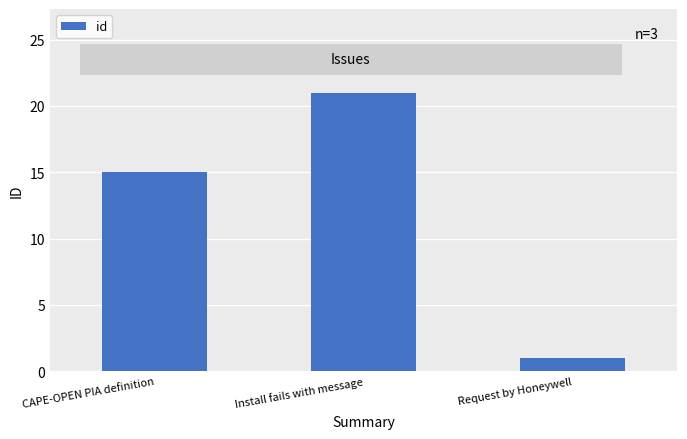

What is the sum of the values at Install fails with message and CAPE-OPEN PIA definition?

36